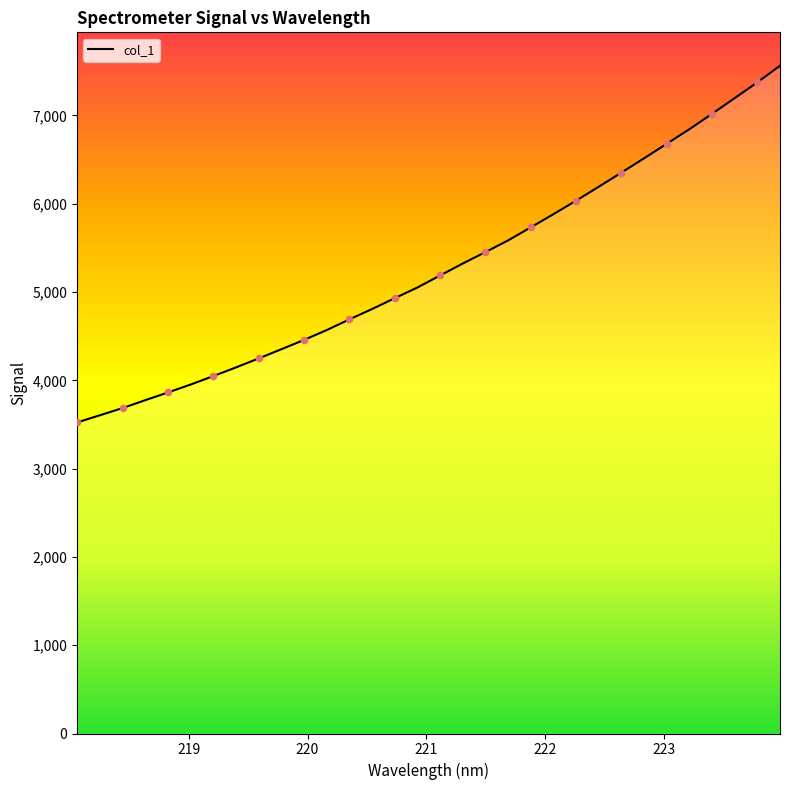

What is the smallest value displayed?

3523.1